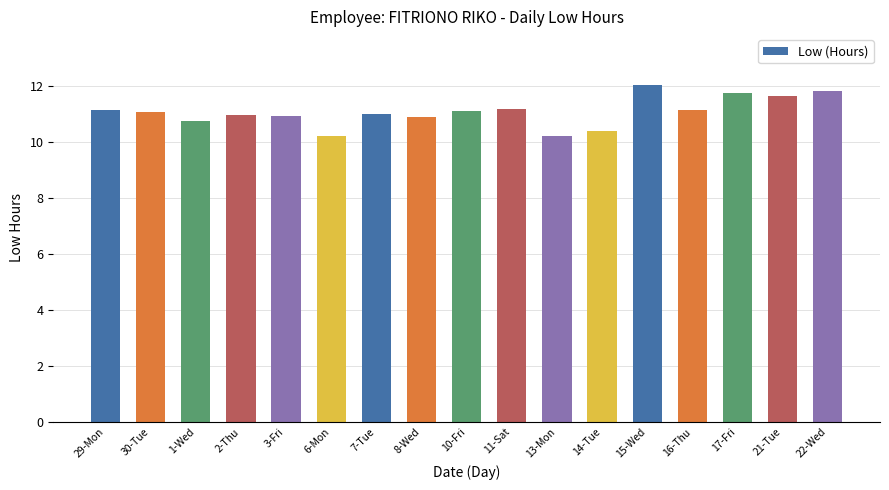

Count the number of data series in this chart.

1